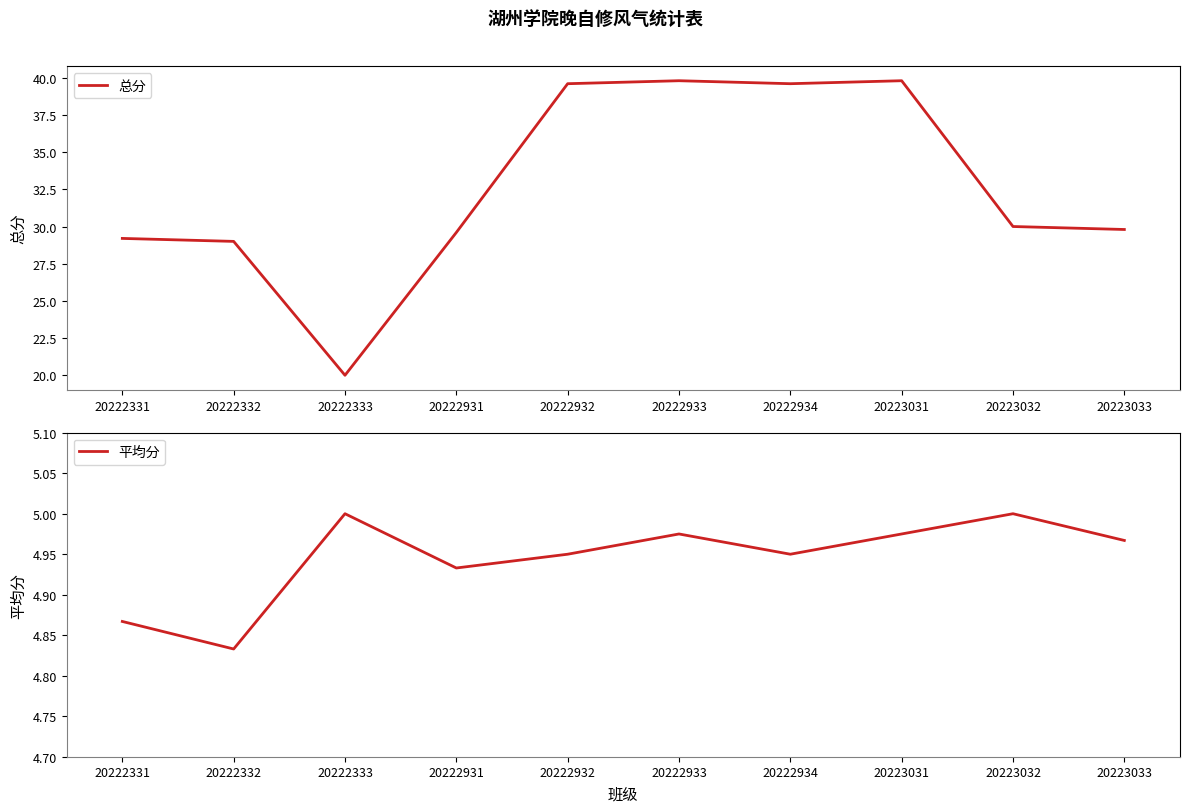

True or false: 平均分 and 总分 cross at least once.

False